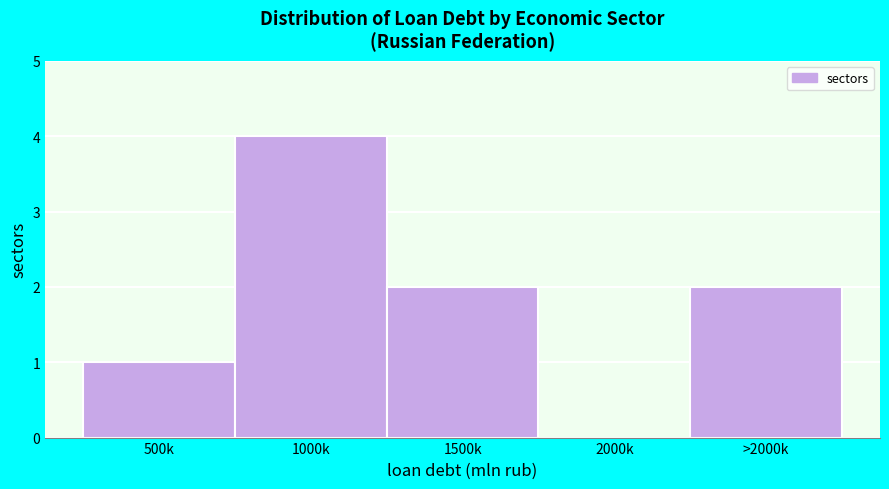

Reading right to left, what are all the values shown in this chart?

>2000k=2	2000k=0	1500k=2	1000k=4	500k=1